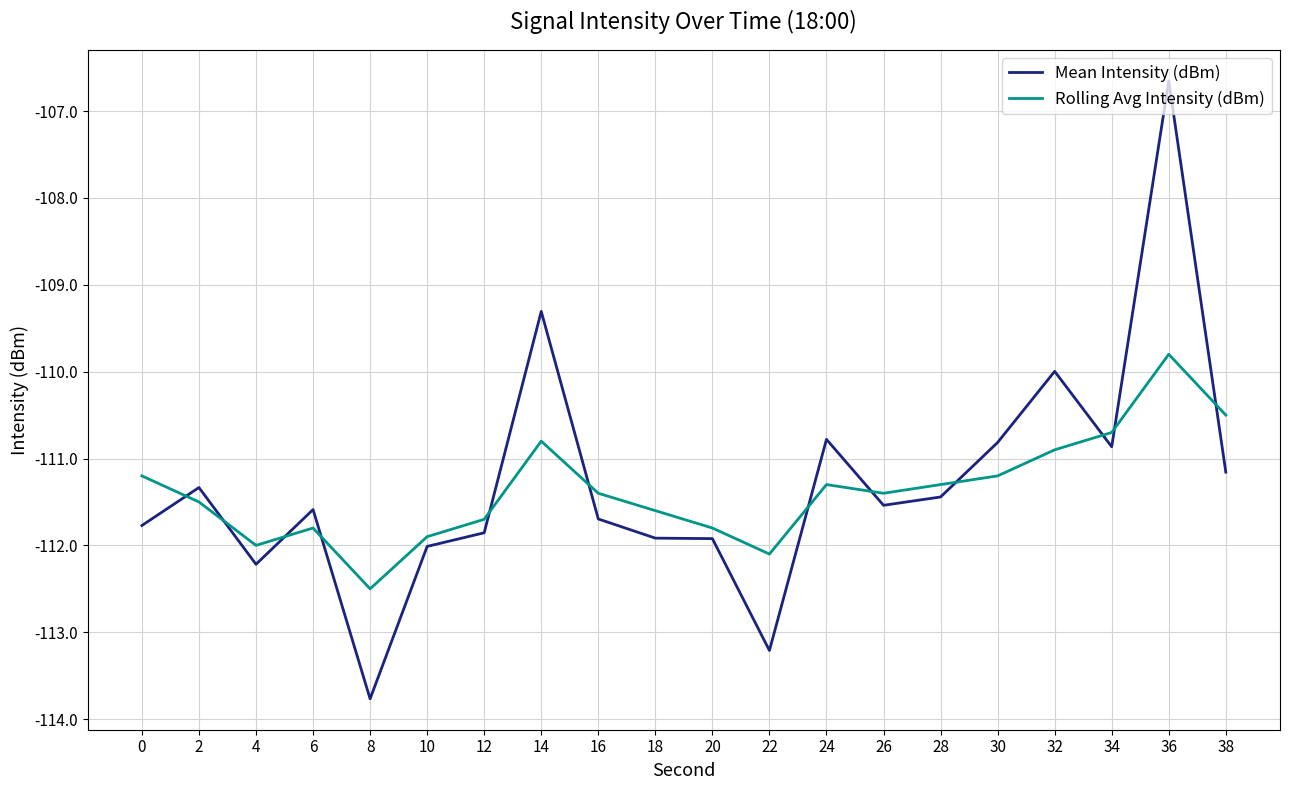

Which series ends up on top after the final intersection of Rolling Avg Intensity (dBm) and Mean Intensity (dBm)?

Rolling Avg Intensity (dBm)